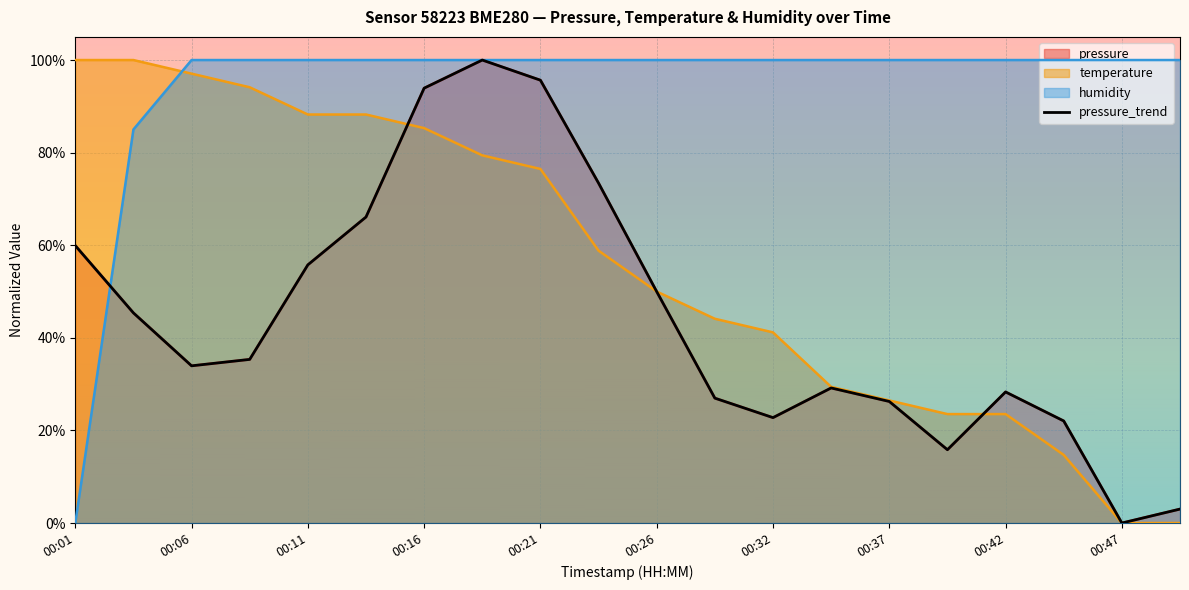

How many lines are shown in the chart?

1